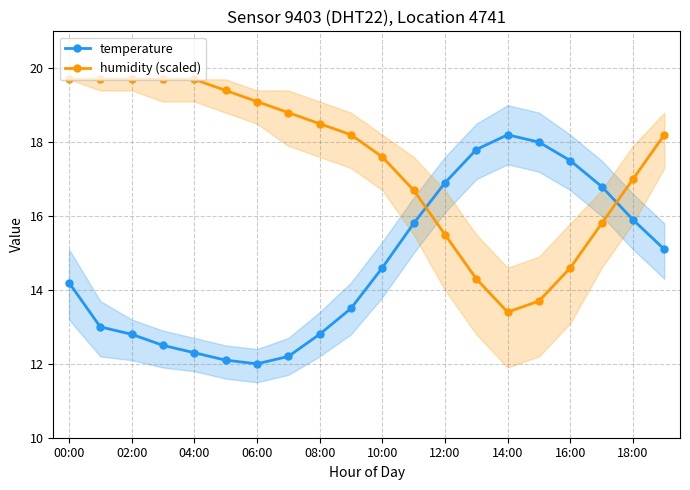

How many data points in humidity (scaled) are less than 18?

9